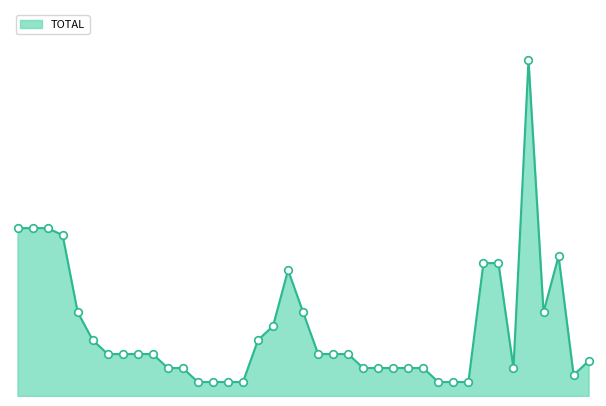

Is this an area chart (filled region under the line)?

Yes